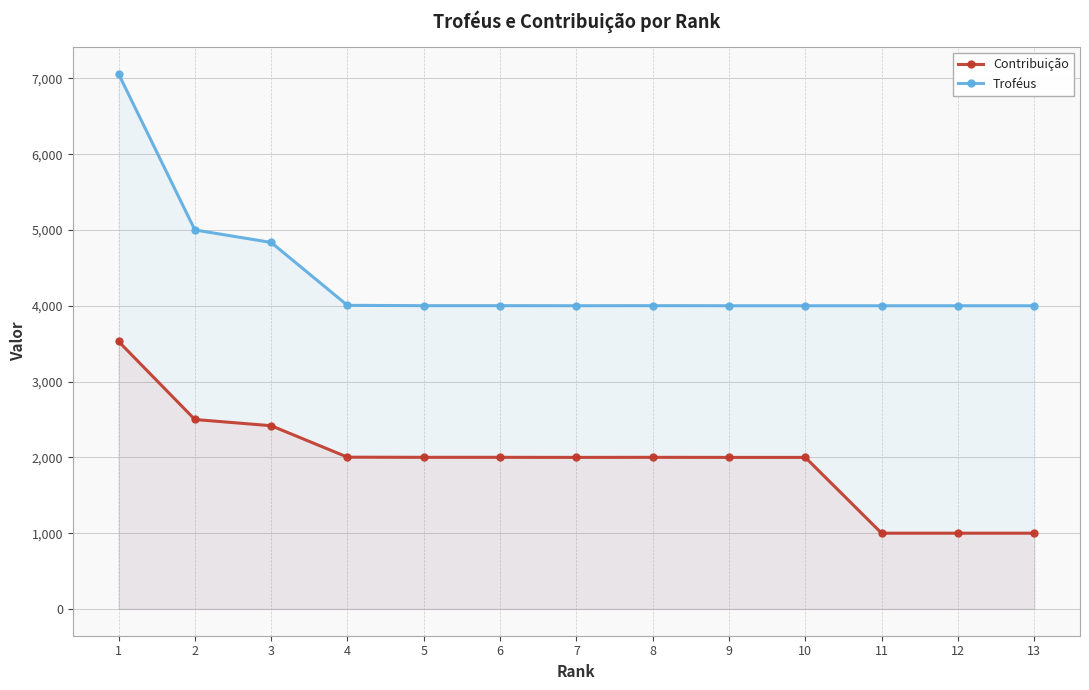

Which series has the largest total across all categories?

Troféus